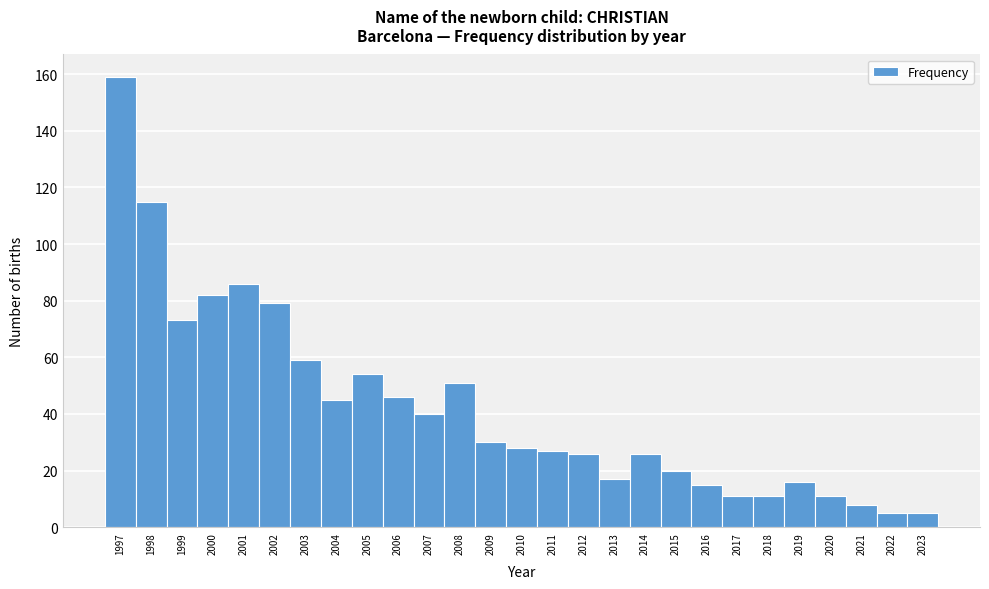

Reading left to right, transcribe this chart: for each bar, give the range it covers on the x-axis and its height. The values are not printed on the chart, so give them approximately, as read against the axis.

1996.5 to 1997.5: 160
1997.5 to 1998.5: 116
1998.5 to 1999.5: 74
1999.5 to 2000.5: 82
2000.5 to 2001.5: 86
2001.5 to 2002.5: 80
2002.5 to 2003.5: 60
2003.5 to 2004.5: 46
2004.5 to 2005.5: 54
2005.5 to 2006.5: 46
2006.5 to 2007.5: 40
2007.5 to 2008.5: 52
2008.5 to 2009.5: 30
2009.5 to 2010.5: 28
2010.5 to 2011.5: 28
2011.5 to 2012.5: 26
2012.5 to 2013.5: 18
2013.5 to 2014.5: 26
2014.5 to 2015.5: 20
2015.5 to 2016.5: 16
2016.5 to 2017.5: 12
2017.5 to 2018.5: 12
2018.5 to 2019.5: 16
2019.5 to 2020.5: 12
2020.5 to 2021.5: 8
2021.5 to 2022.5: 6
2022.5 to 2023.5: 6